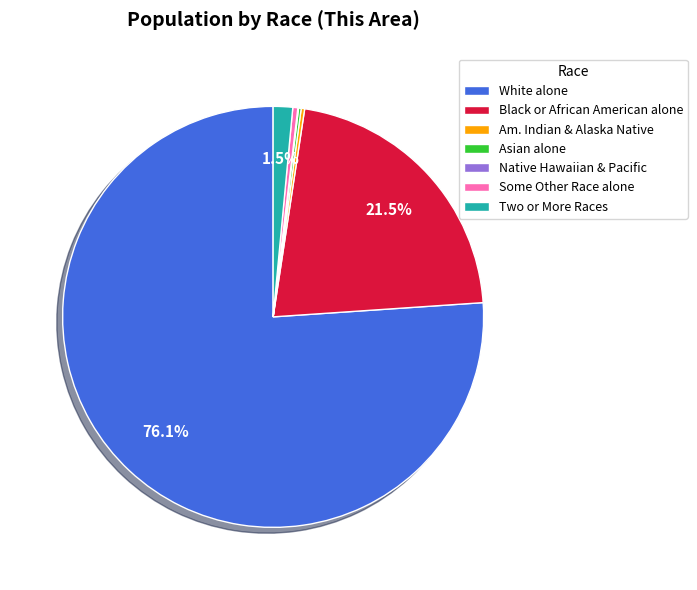

Which has a higher value, Some Other Race alone or White alone?

White alone